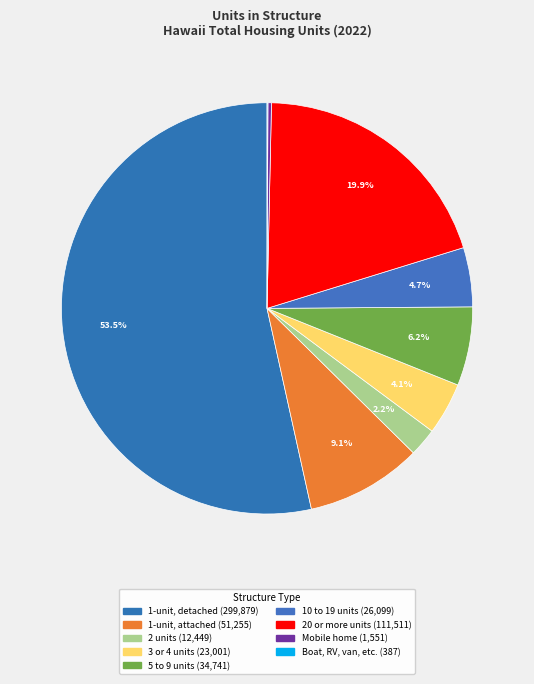

To the nearest percent, what percentage of the pie is 10 to 19 units?

5%